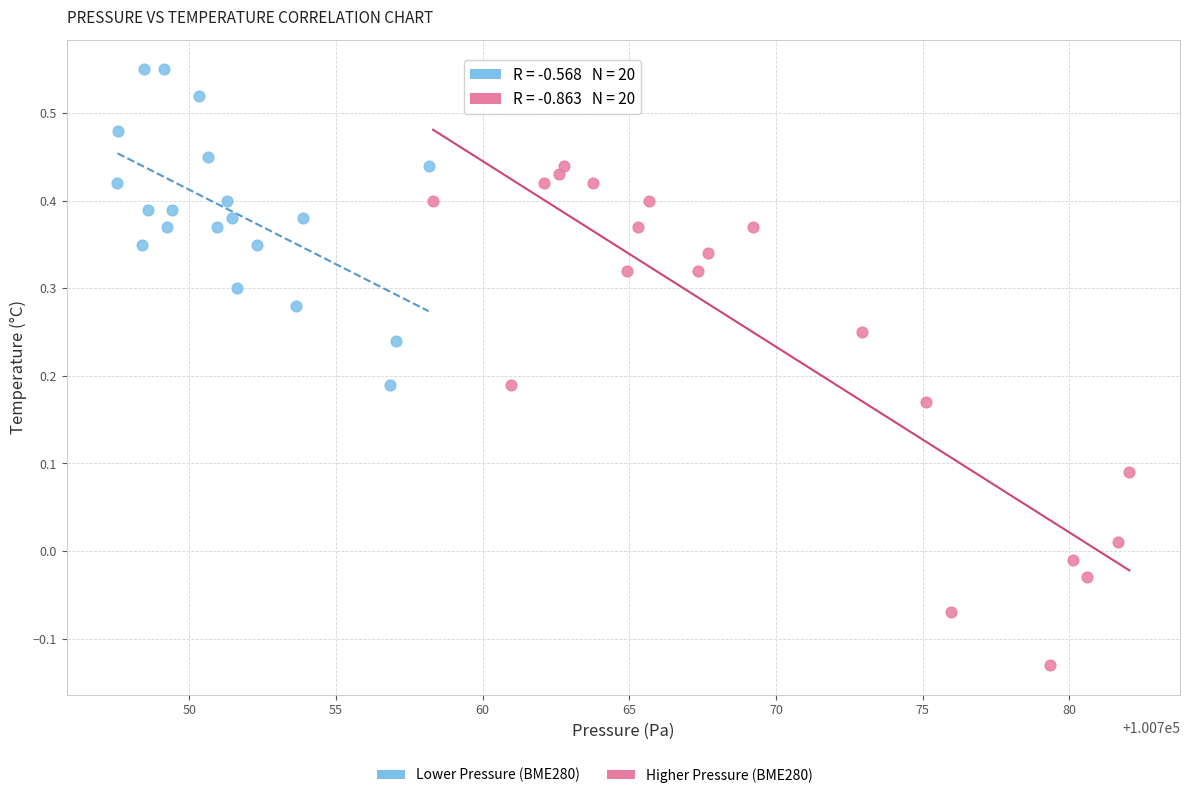

Which series has the widest spread of Y values?

Higher Pressure (BME280)